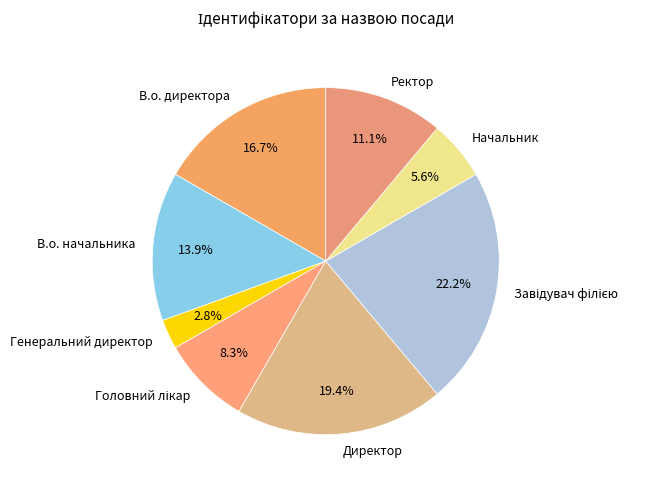

The В.о. директора slice represents 17% of the pie. True or false?

True